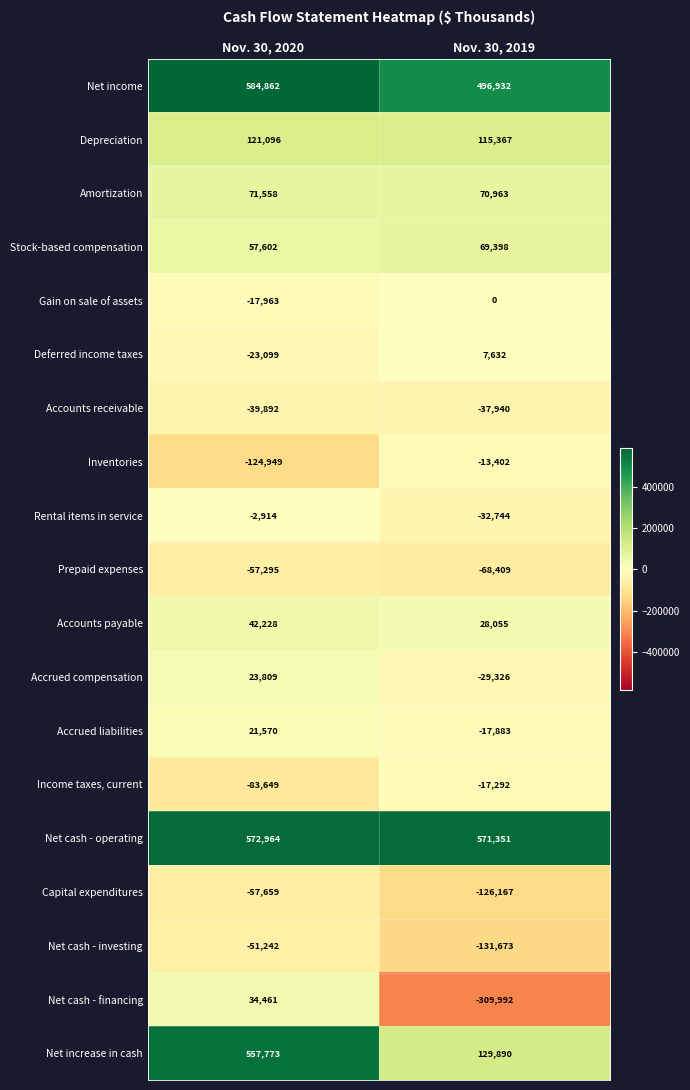

What is the sum of all Accrued liabilities values?

3687